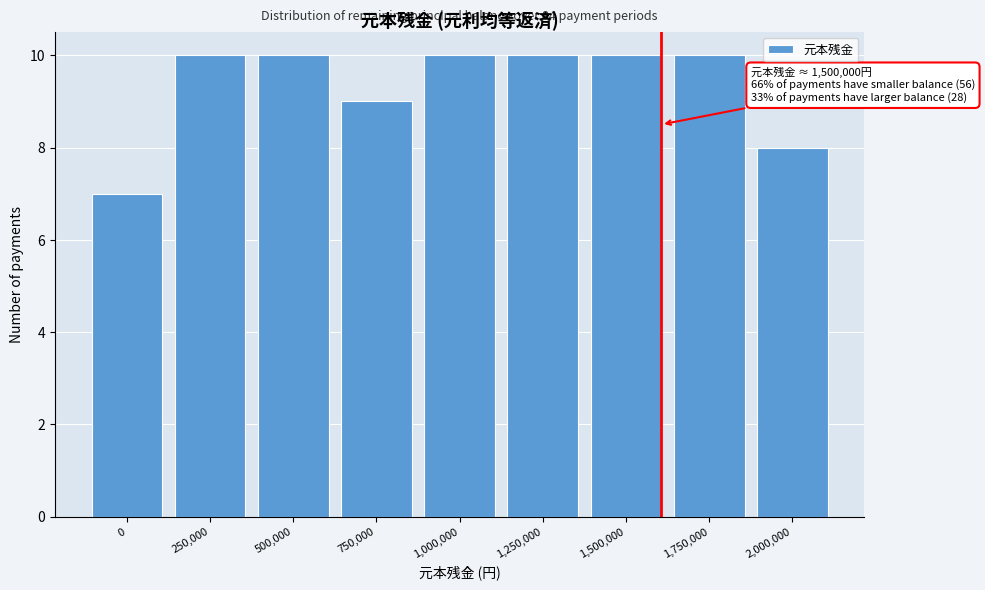

Reading left to right, what are all the values shown in this chart?

7	10	10	9	10	10	10	10	8